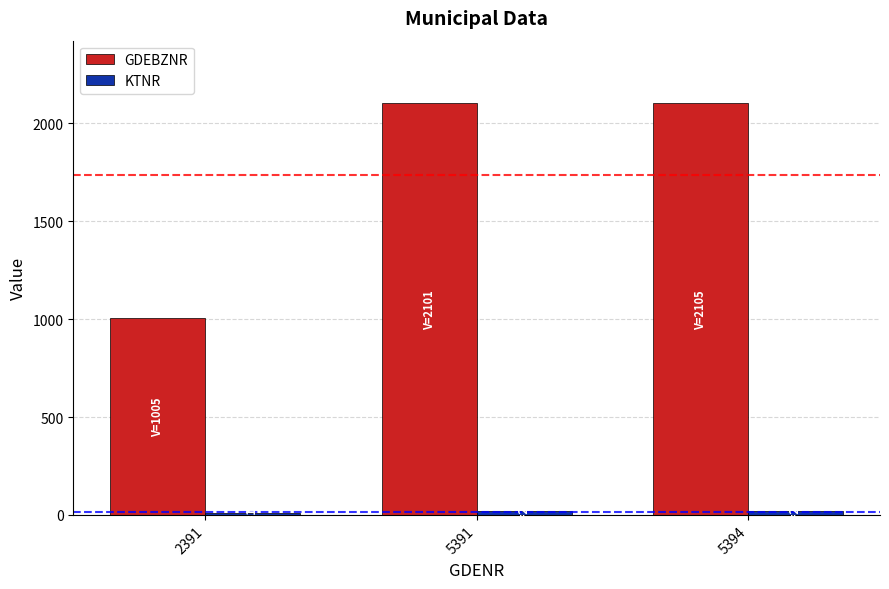

Where is GDEBZNR nearest to the value 1555?

5391